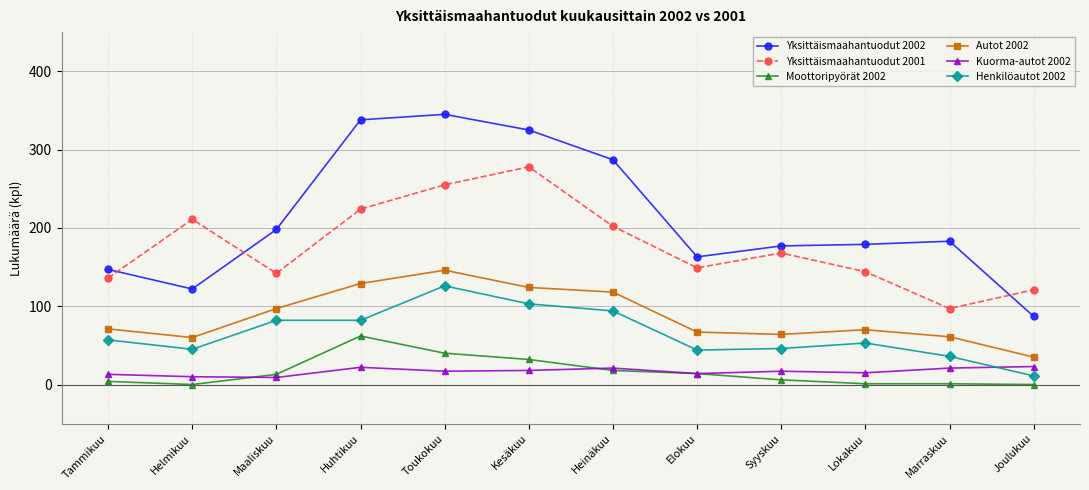

List the series in order of their peak value, highest first.

Yksittäismaahantuodut 2002, Yksittäismaahantuodut 2001, Autot 2002, Henkilöautot 2002, Moottoripyörät 2002, Kuorma-autot 2002